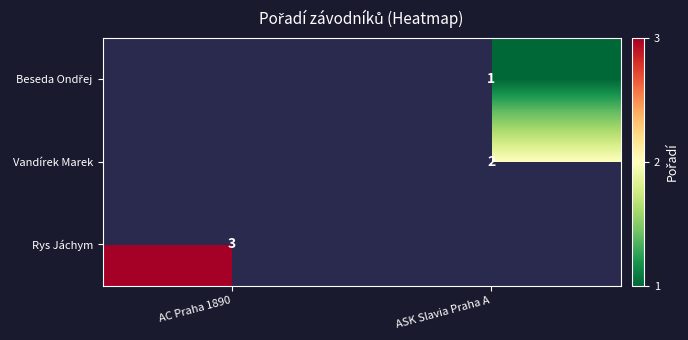

True or false: Vandírek Marek has a value of 2 at ASK Slavia Praha A.

True